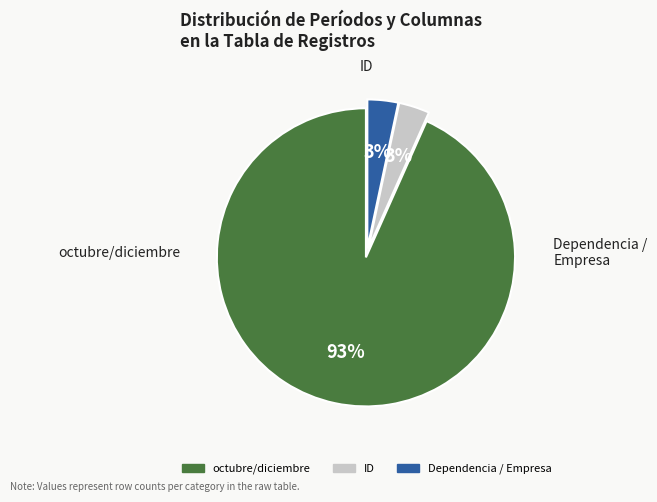

To the nearest percent, what percentage of the pie is Dependencia / Empresa?

3%